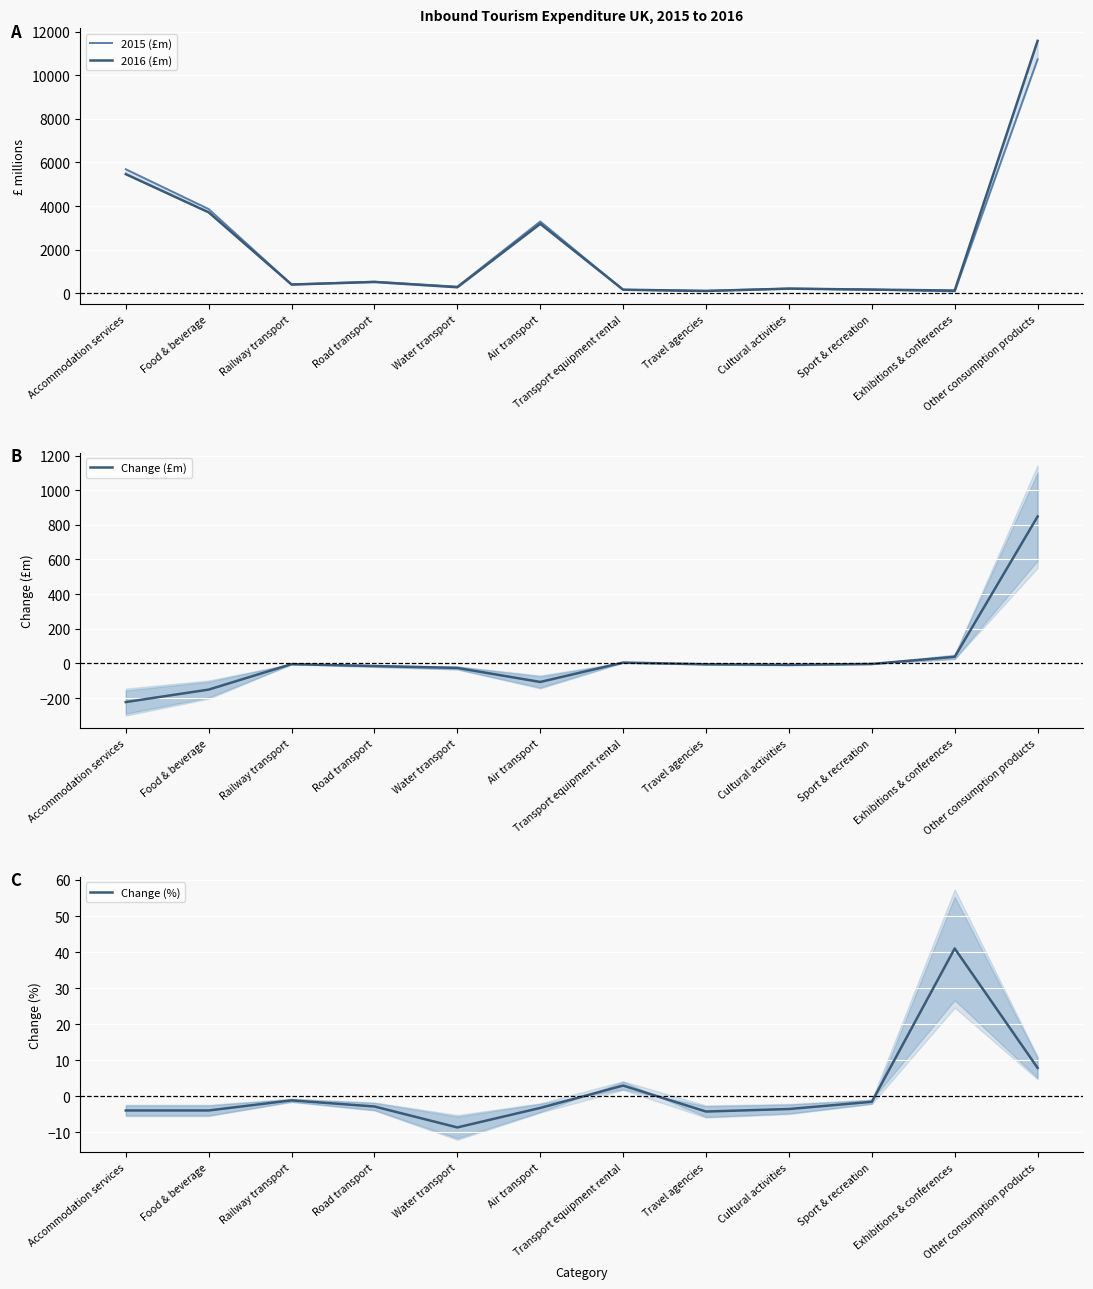

How many values in Change (%) are below zero?

9